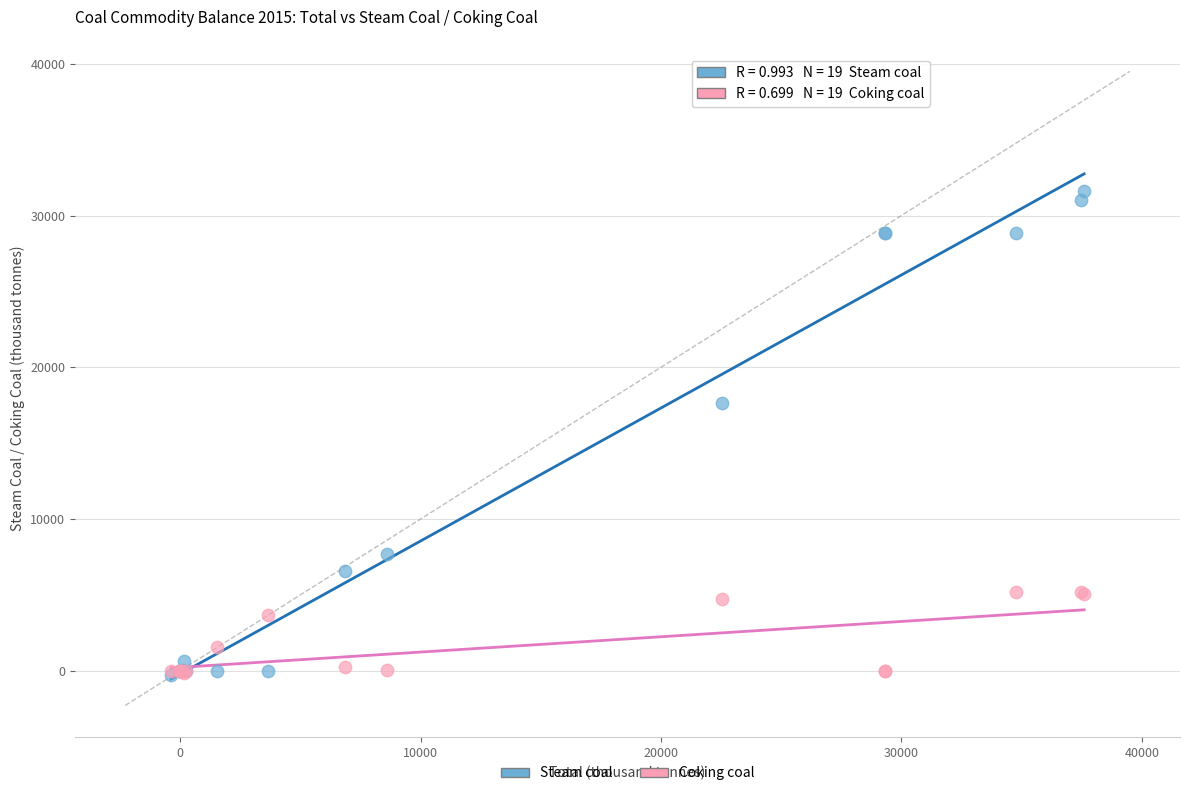

In the Steam coal series, what Y value is closest to 15664?

17665.5